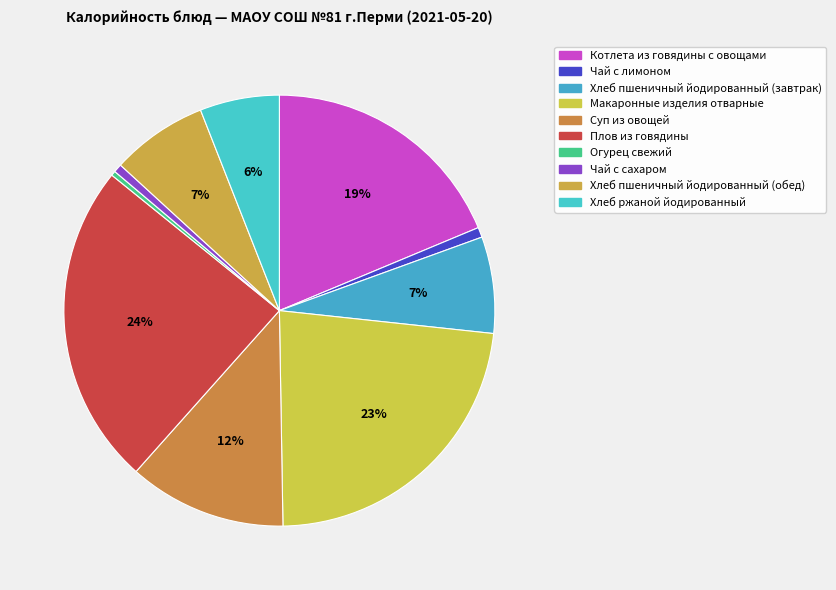

Count the number of slices in the pie.

10